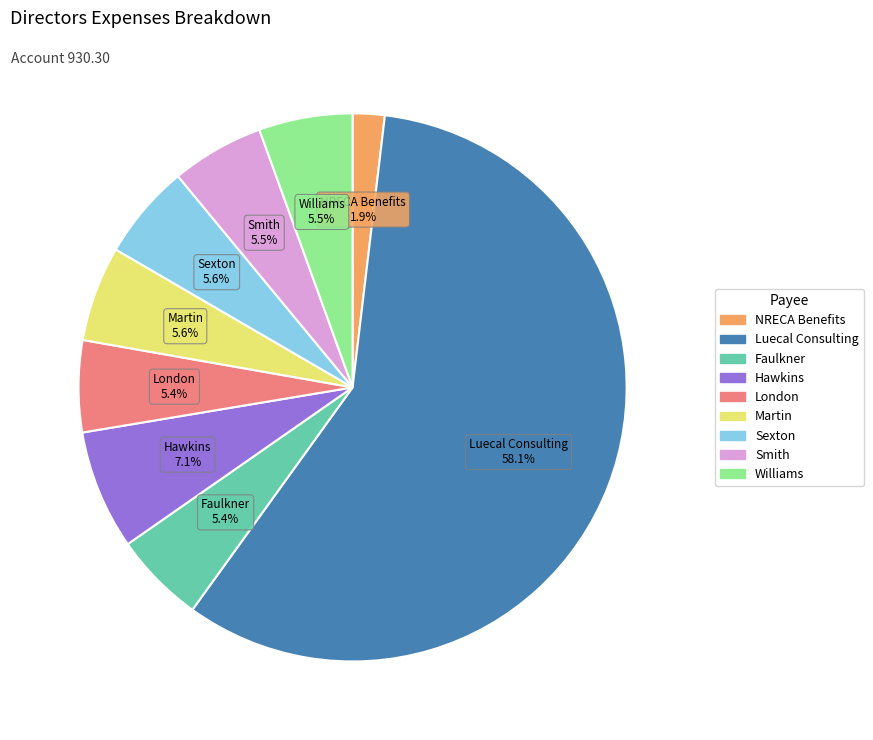

Is there a majority slice in this chart?

Yes